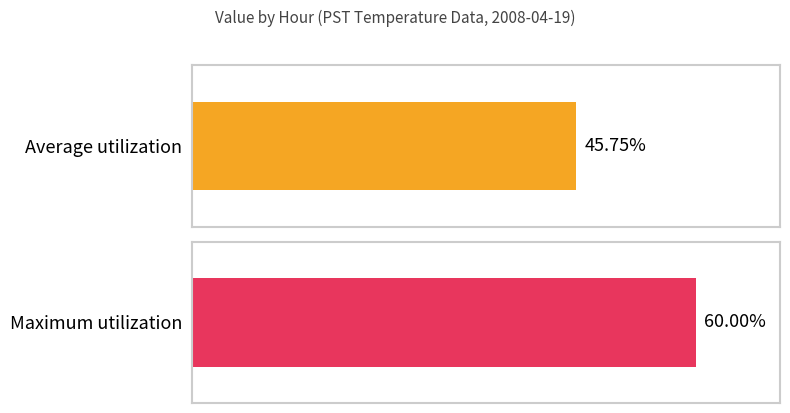

At 15, list the series in order from largest to smallest.

Maximum utilization, Average utilization